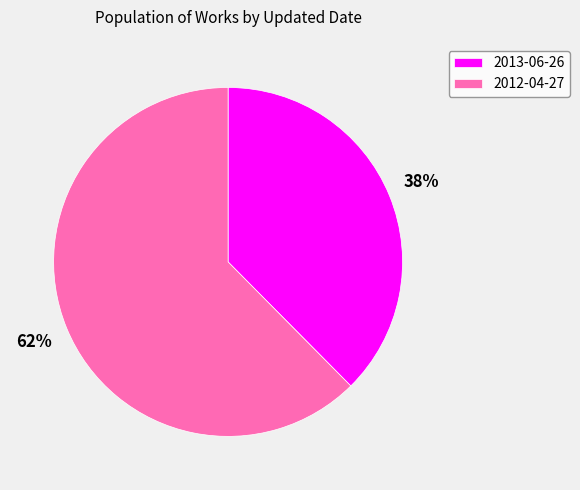

Is there any slice that represents more than half of the pie?

Yes